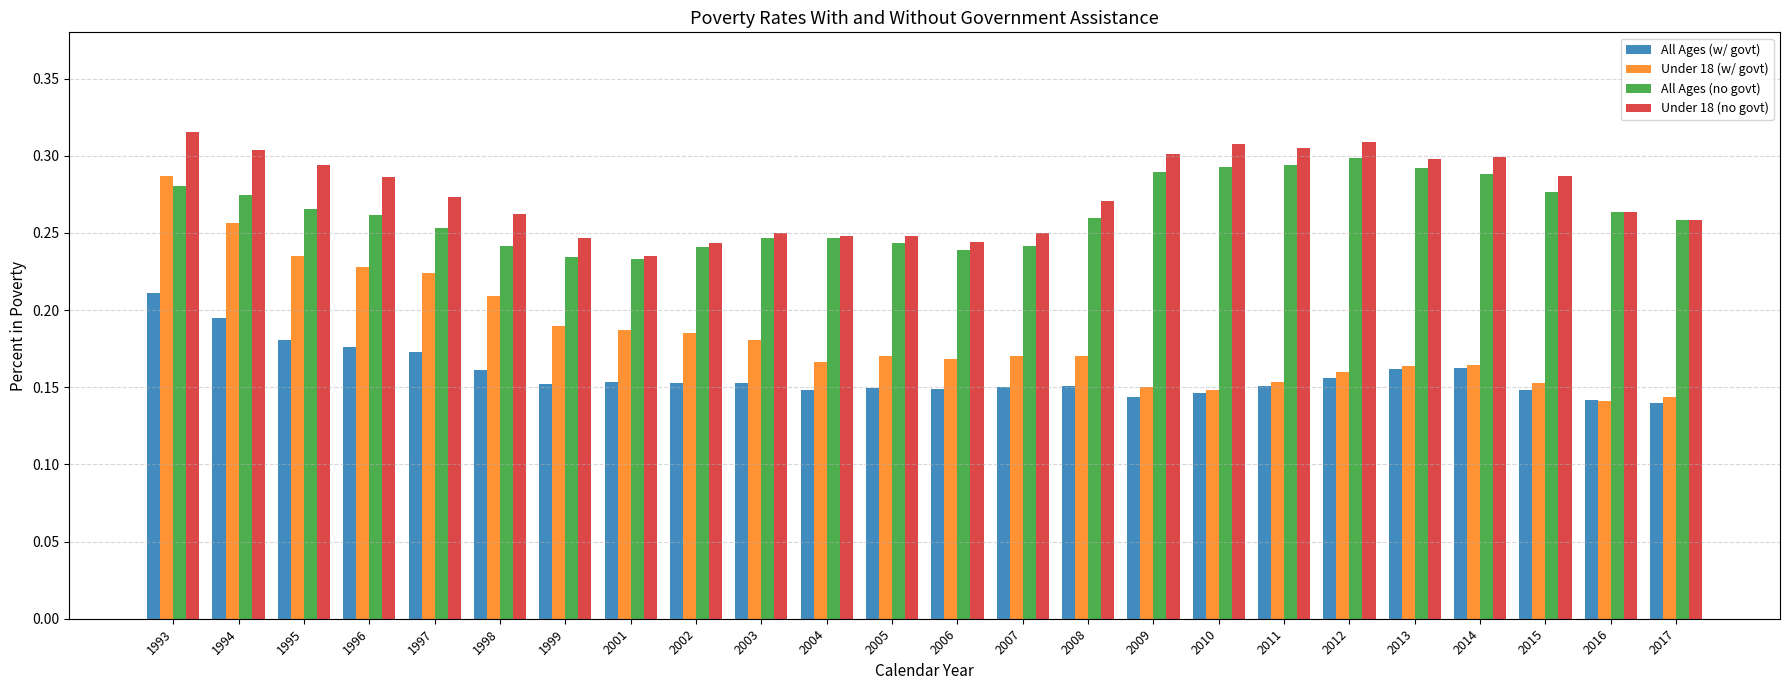

At which label is Under 18 (no govt) closest to 0?

2001